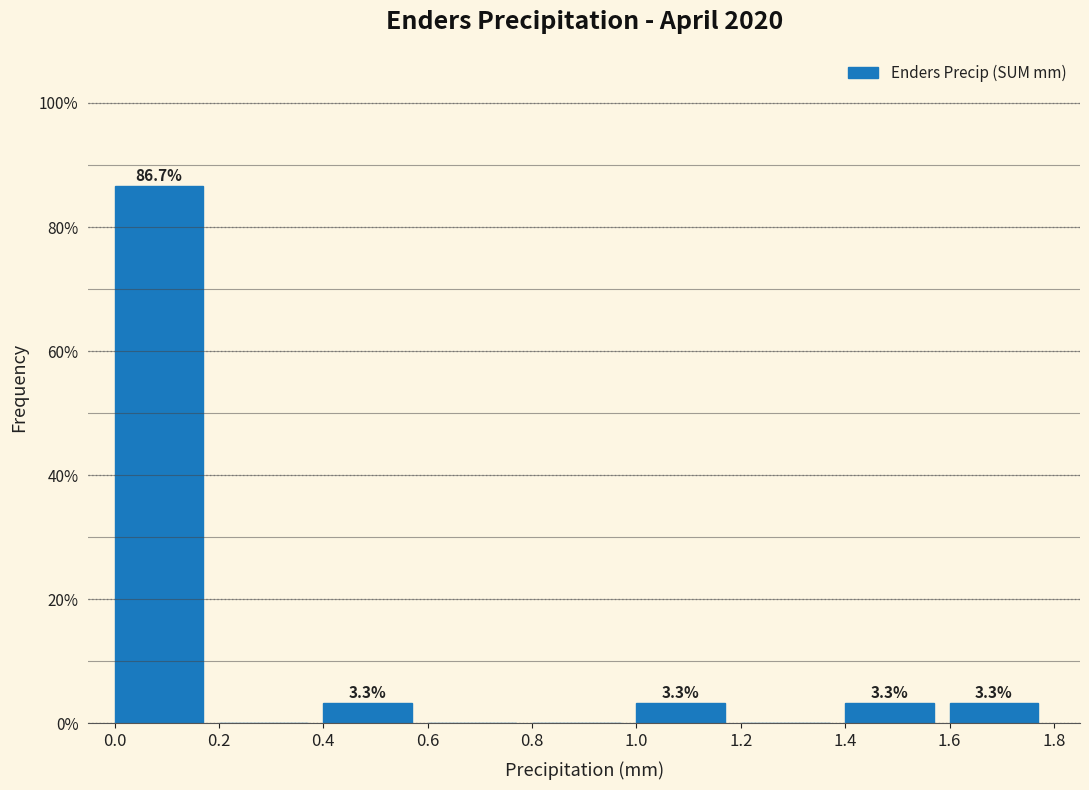

Over which range of the x-axis is the bar tallest?

0.0 to 0.2